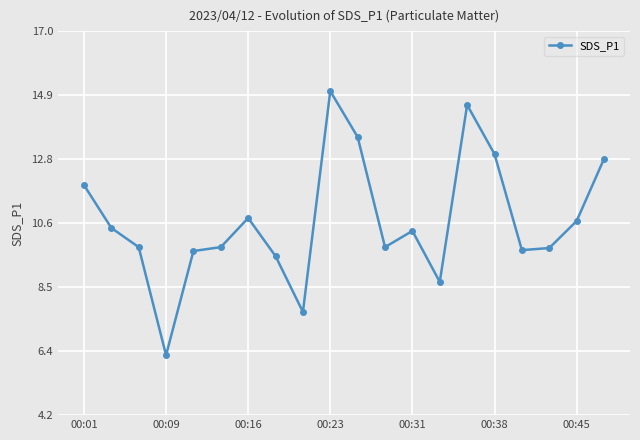

What is the minimum value shown in the chart?

6.2